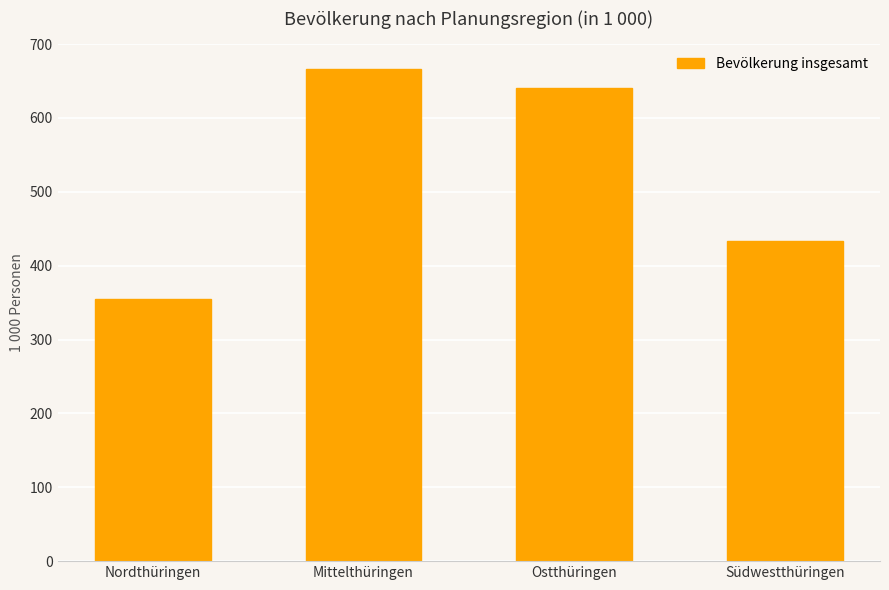

What is the maximum value shown in the chart?

667